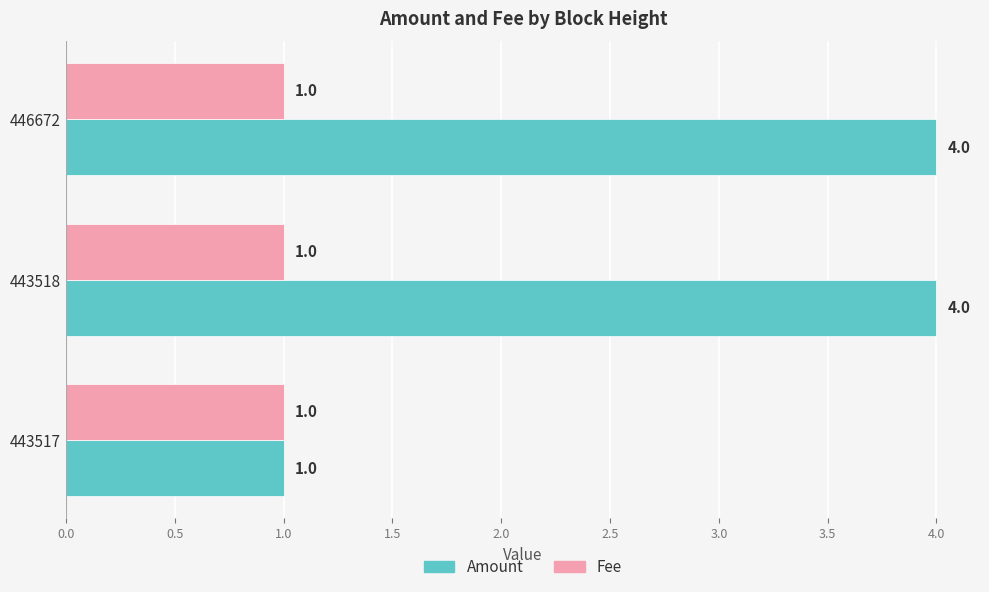

Is it true that Amount equals 4 at 443518?

True